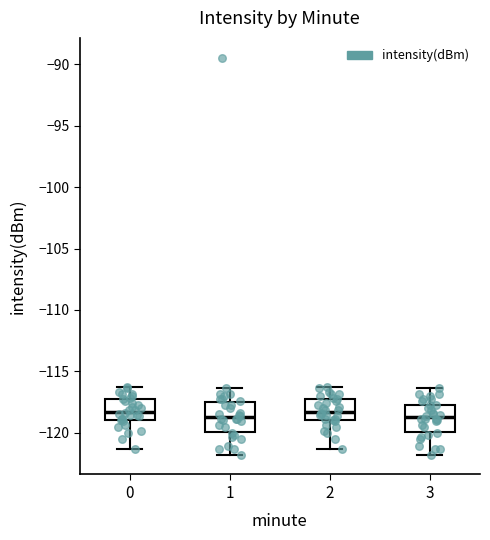

Reading left to right, transcribe this box plot: for each box, give where its median line is, the range the box spans, and where its two whiskers end, as read against the y-axis. The values are not printed on the chart, so give them approximately, as read against the axis.

0: median -118.5, box -119.0 to -117.5, whiskers -121.5 to -116.5
1: median -118.5, box -120.0 to -117.5, whiskers -122.0 to -116.5
2: median -118.5, box -119.0 to -117.5, whiskers -121.5 to -116.5
3: median -118.5, box -120.0 to -117.5, whiskers -122.0 to -116.5